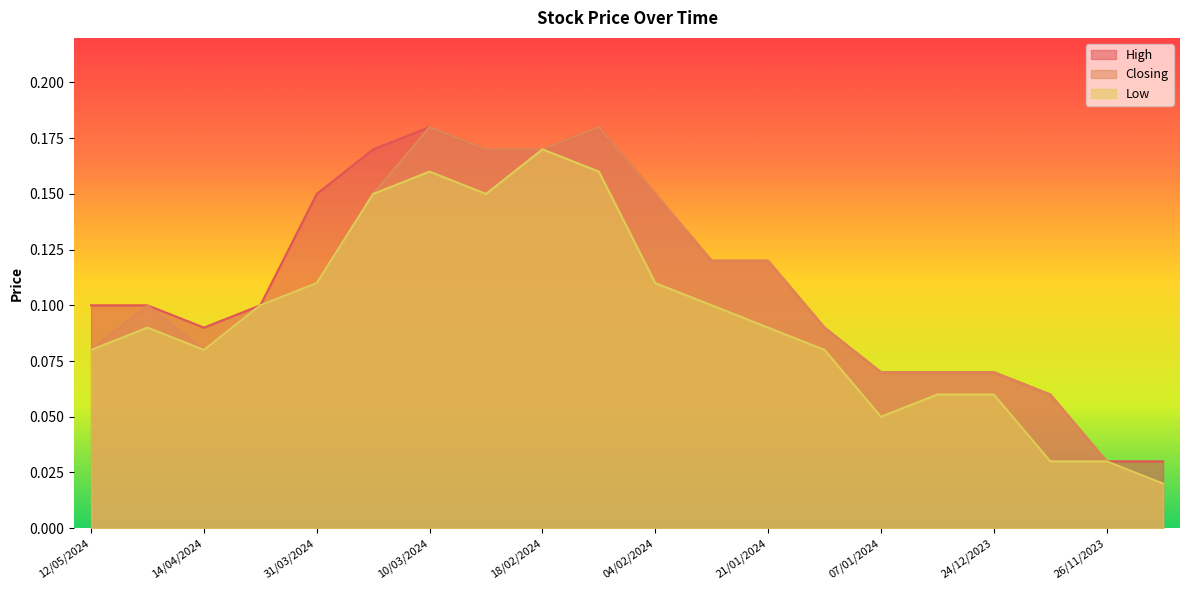

Reading right to left, transcribe all the data shown in this chart.

High: 19/11/2023=0.0	26/11/2023=0.0	17/12/2023=0.1	24/12/2023=0.1	31/12/2023=0.1	07/01/2024=0.1	14/01/2024=0.1	21/01/2024=0.1	28/01/2024=0.1	04/02/2024=0.1	11/02/2024=0.2	18/02/2024=0.2	25/02/2024=0.2	10/03/2024=0.2	24/03/2024=0.2	31/03/2024=0.1	07/04/2024=0.1	14/04/2024=0.1	21/04/2024=0.1	12/05/2024=0.1
Closing: 19/11/2023=0.0	26/11/2023=0.0	17/12/2023=0.1	24/12/2023=0.1	31/12/2023=0.1	07/01/2024=0.1	14/01/2024=0.1	21/01/2024=0.1	28/01/2024=0.1	04/02/2024=0.1	11/02/2024=0.2	18/02/2024=0.2	25/02/2024=0.2	10/03/2024=0.2	24/03/2024=0.1	31/03/2024=0.1	07/04/2024=0.1	14/04/2024=0.1	21/04/2024=0.1	12/05/2024=0.1
Low: 19/11/2023=0.0	26/11/2023=0.0	17/12/2023=0.0	24/12/2023=0.1	31/12/2023=0.1	07/01/2024=0.1	14/01/2024=0.1	21/01/2024=0.1	28/01/2024=0.1	04/02/2024=0.1	11/02/2024=0.2	18/02/2024=0.2	25/02/2024=0.1	10/03/2024=0.2	24/03/2024=0.1	31/03/2024=0.1	07/04/2024=0.1	14/04/2024=0.1	21/04/2024=0.1	12/05/2024=0.1